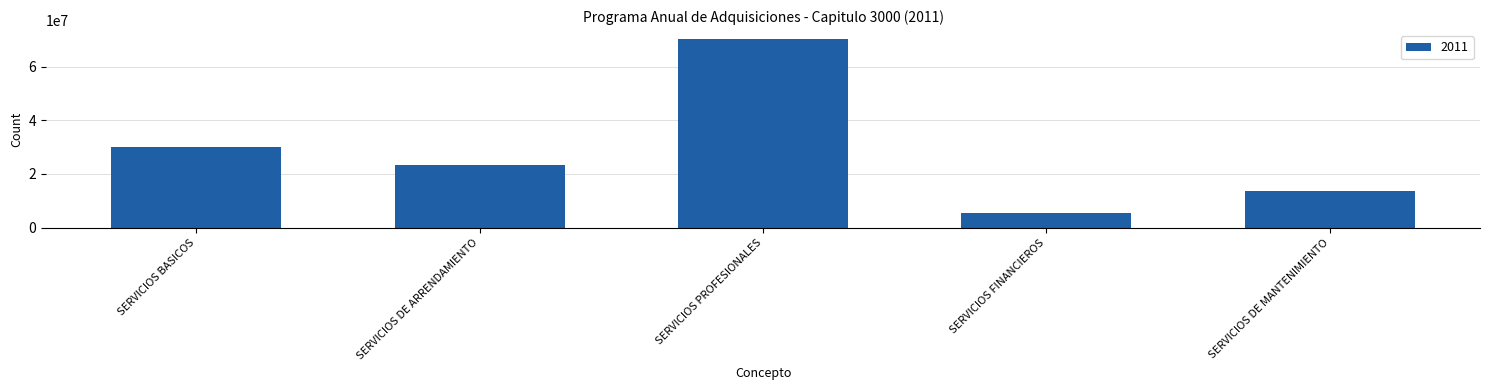

Reading left to right, extract all data points from this chart.

SERVICIOS BASICOS=29994940	SERVICIOS DE ARRENDAMIENTO=23296179	SERVICIOS PROFESIONALES=70069085	SERVICIOS FINANCIEROS=5501571	SERVICIOS DE MANTENIMIENTO=13488000